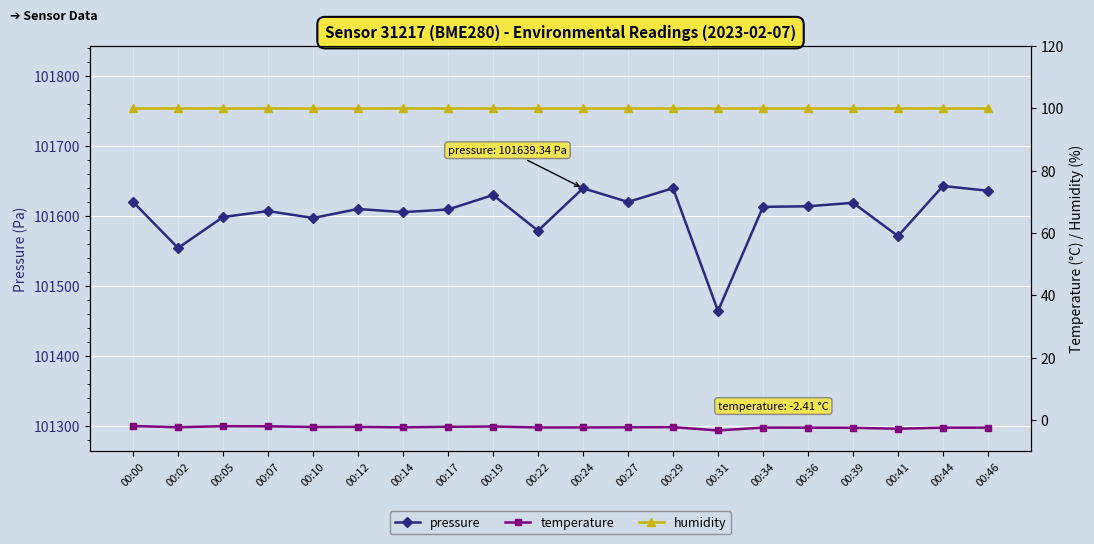

What is the value of the temperature point at the 10th from the left?

-2.4